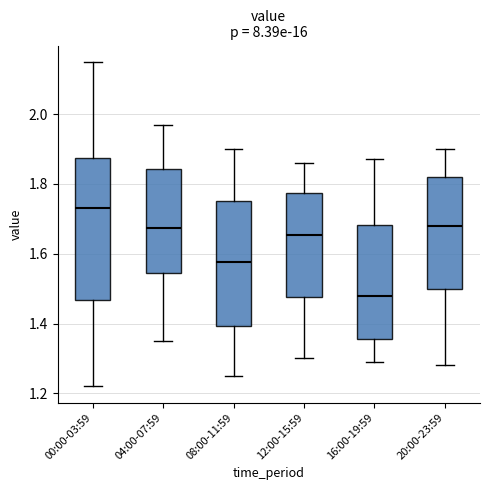

Comparing the boxes themselves (not the whiskers), which one is the tallest?

00:00-03:59